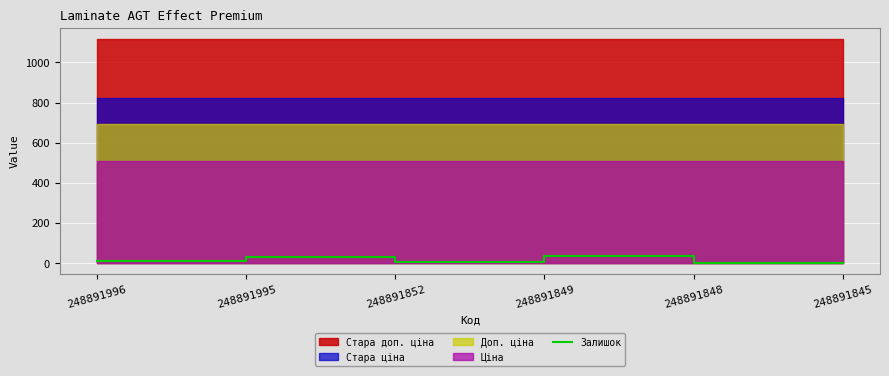

The value at 248891845 is 0. True or false?

True